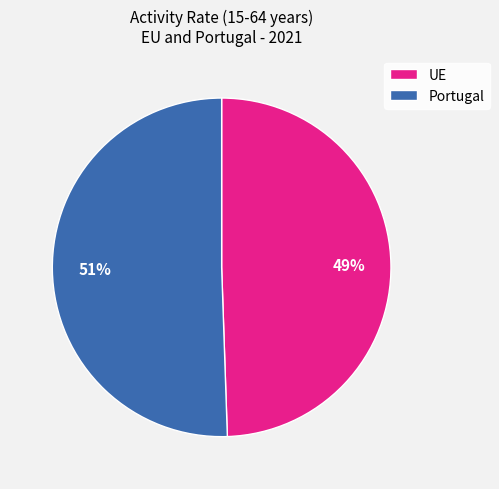

To the nearest percent, what is the average slice percentage?

50%